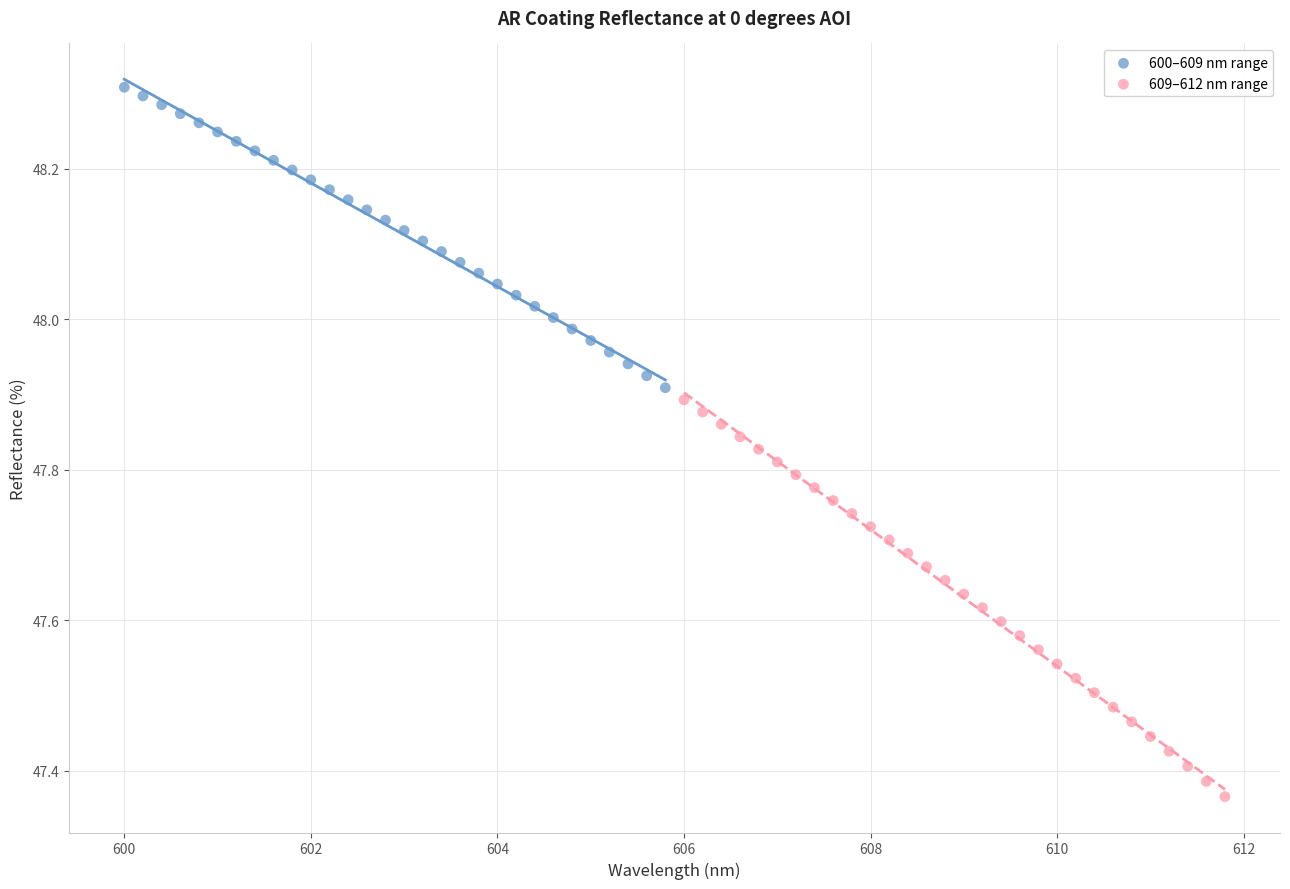

Which series has the widest spread of Y values?

609–612 nm range